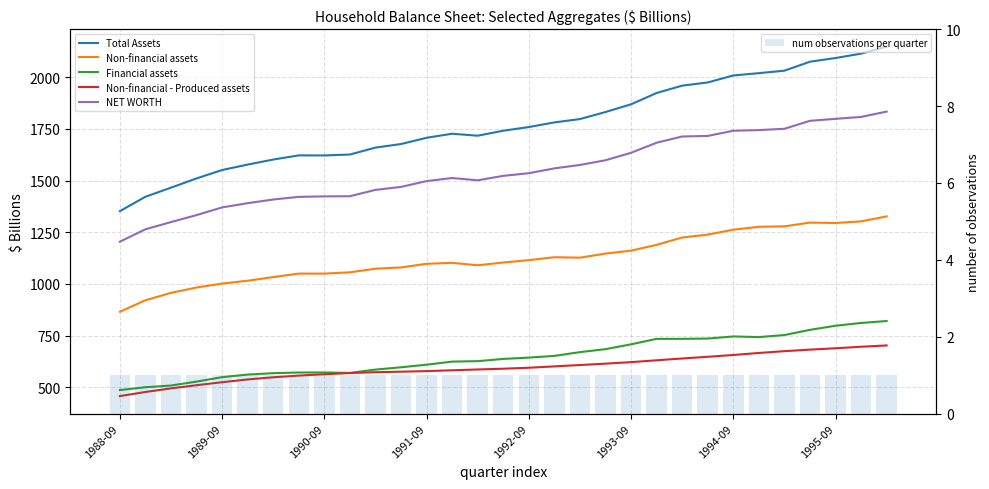

What is the difference between the NET WORTH values at 14 and 17?

57.7